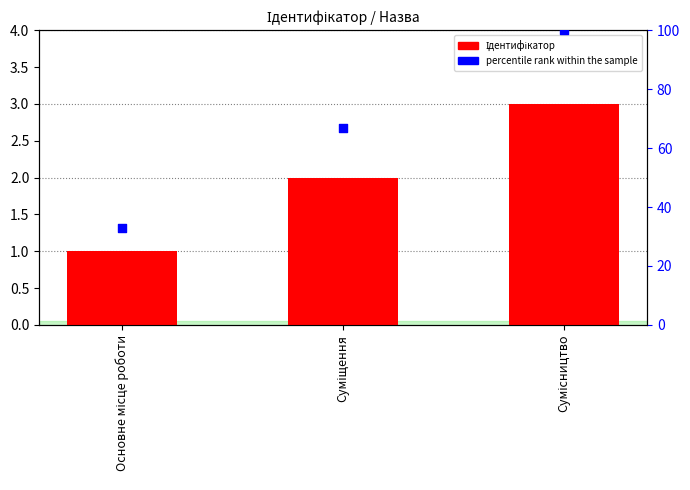

At which category is the sum across all series the highest?

Сумісництво